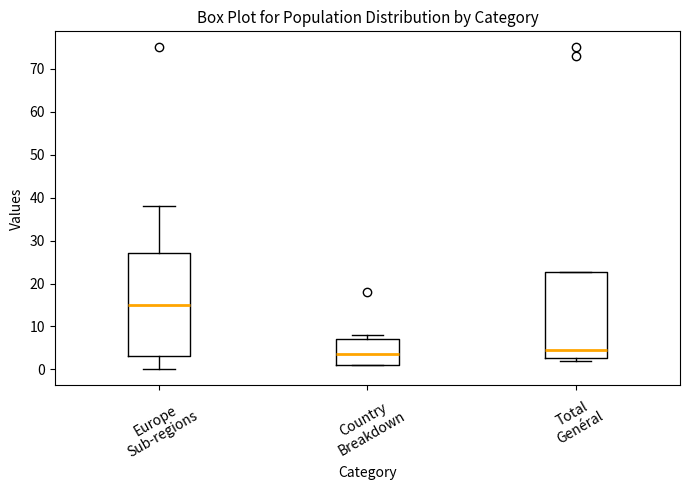

Where does the median line of the box for Total Genéral sit on the y-axis? The values are not printed on the chart, so give them approximately, as read against the axis.

5